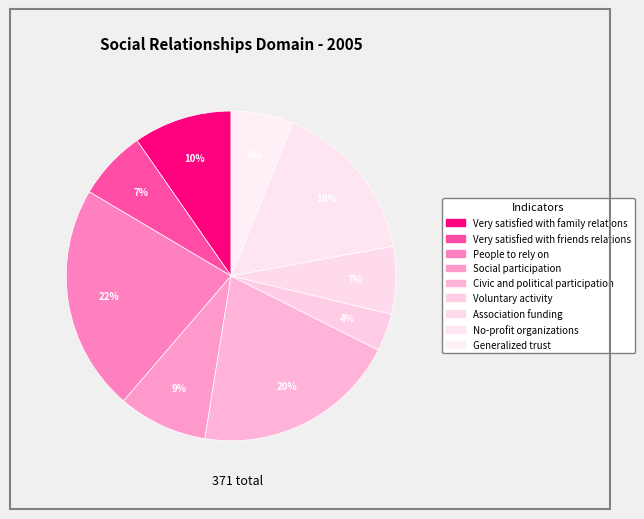

Is it true that People to rely on is 8% of the pie?

False